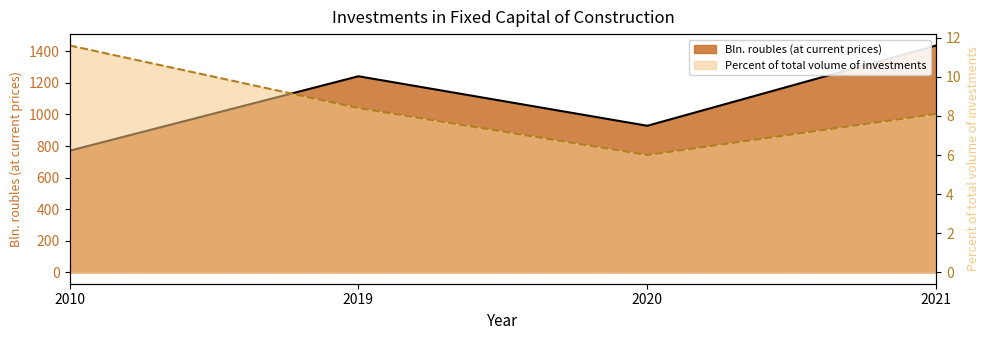

Is the value of Bln. roubles (at current prices) at 2021 greater than the value of Percent of total volume of investments at 2010?

Yes